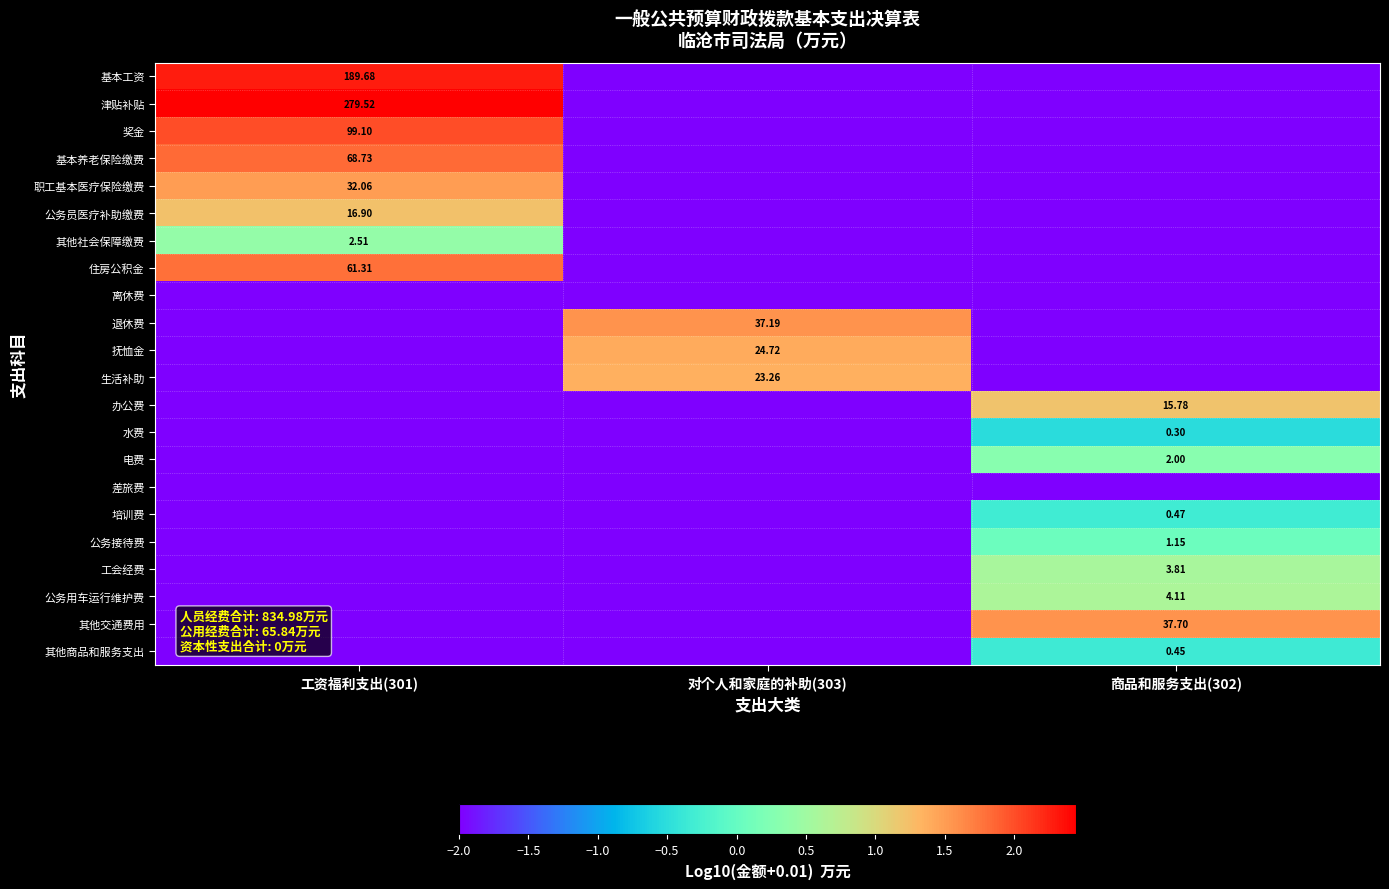

At which category does the chart reach its peak across all series?

工资福利支出(301)